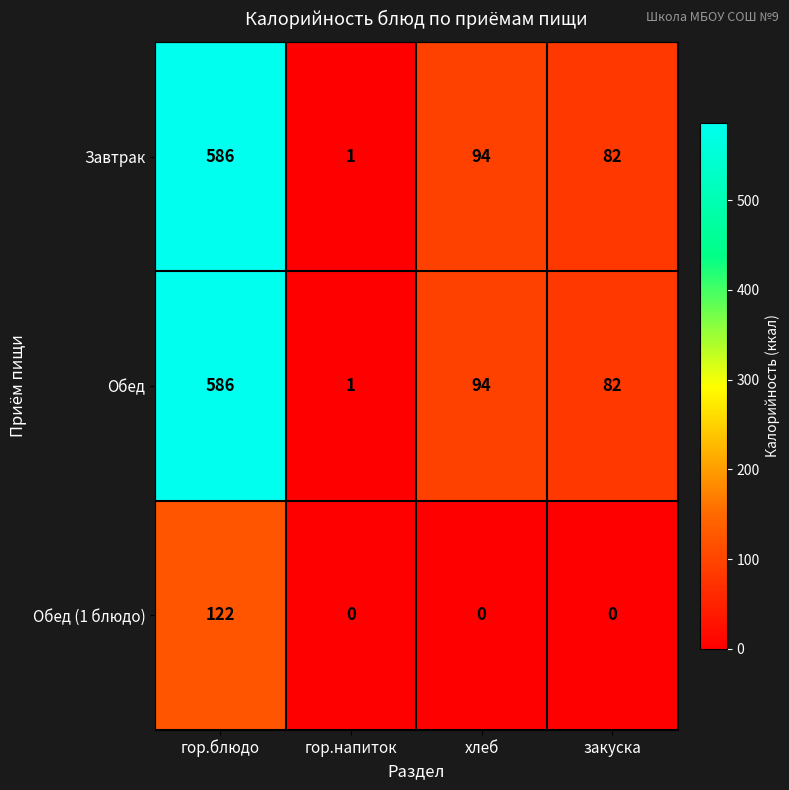

Reading left to right, what are all the values shown in this chart?

Завтрак: 586	1	94	82
Обед: 586	1	94	82
Обед (1 блюдо): 122	0	0	0